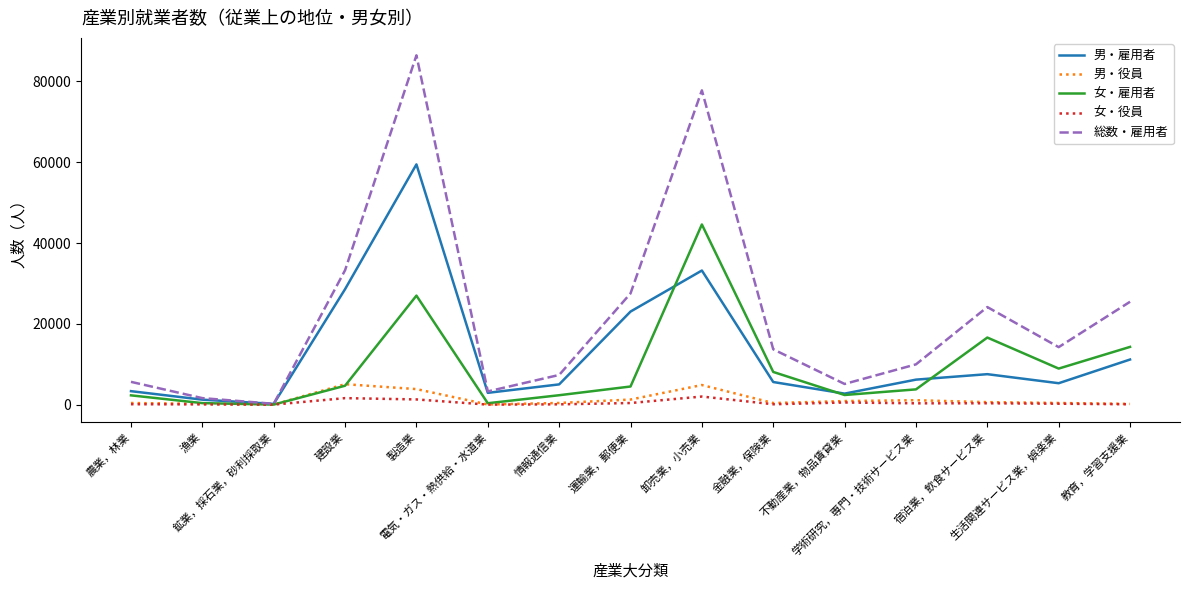

At 製造業, list the series in order from largest to smallest.

総数・雇用者, 男・雇用者, 女・雇用者, 男・役員, 女・役員